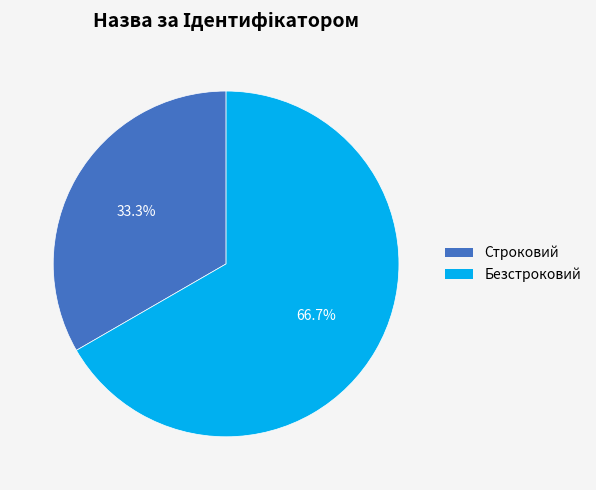

What percentage is the Безстроковий slice, to the nearest percent?

67%